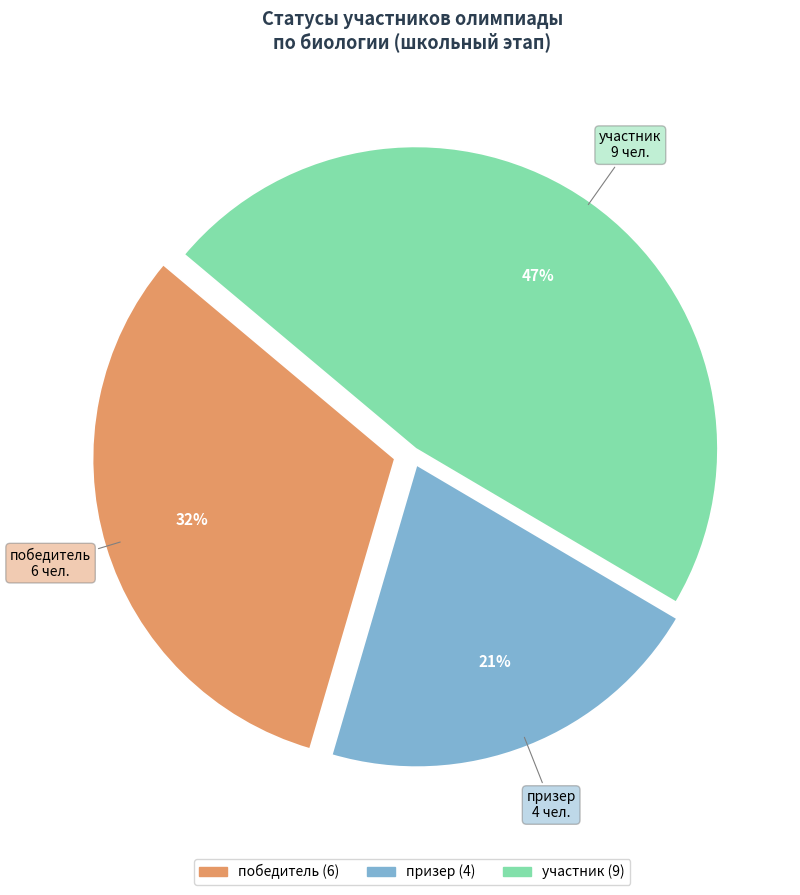

True or false: призер accounts for 37% of the total.

False